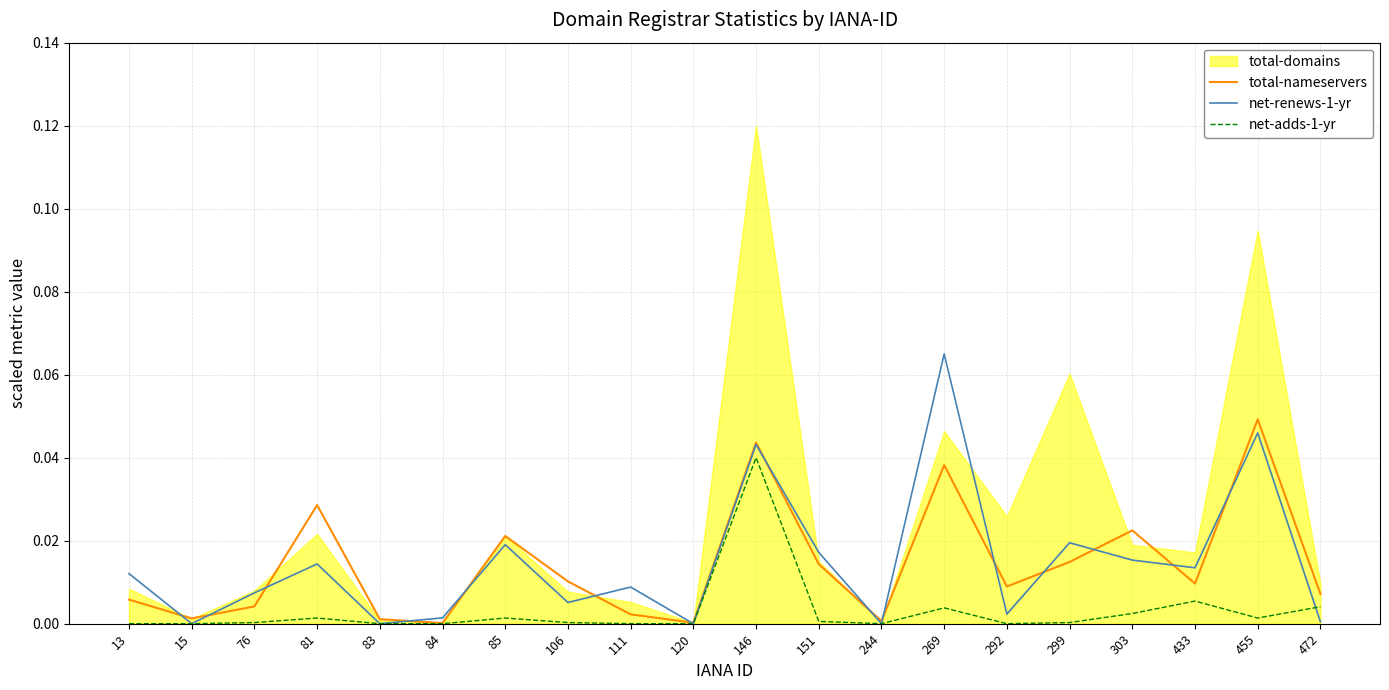

Where do net-renews-1-yr and net-adds-1-yr first cross each other?

455 and 472